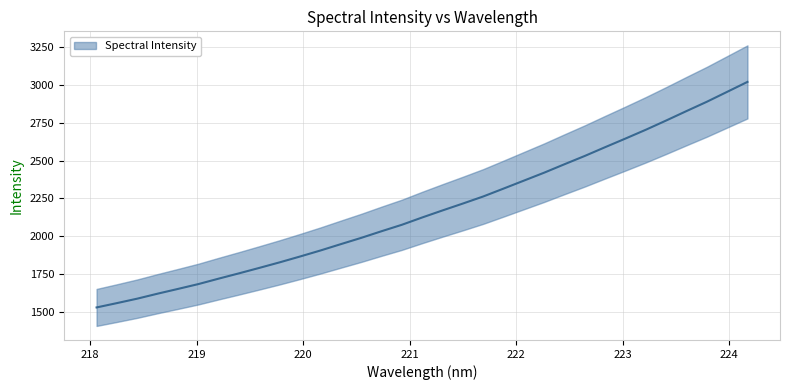

Does the chart have visible grid lines?

Yes